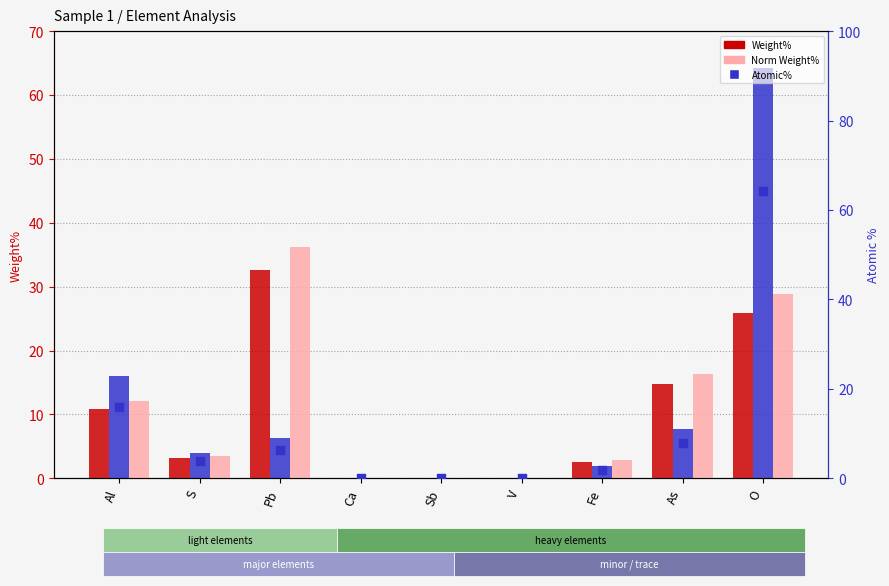

At which category is the sum across all series the highest?

O